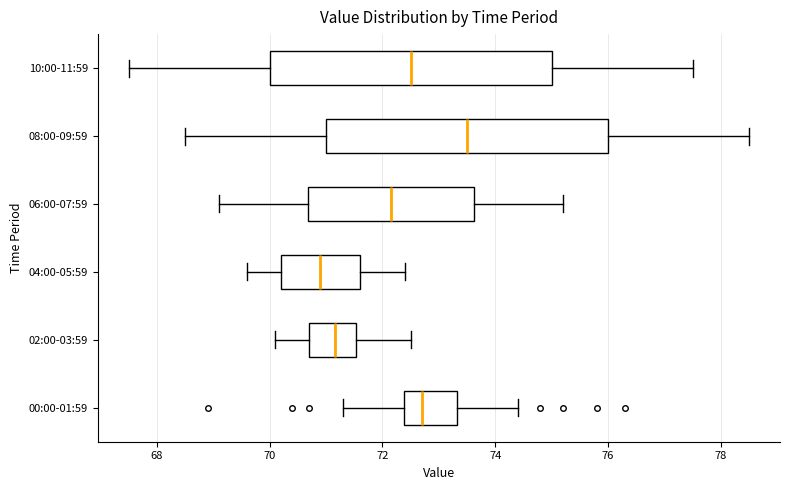

Which box has the furthest to the right median line?

08:00-09:59